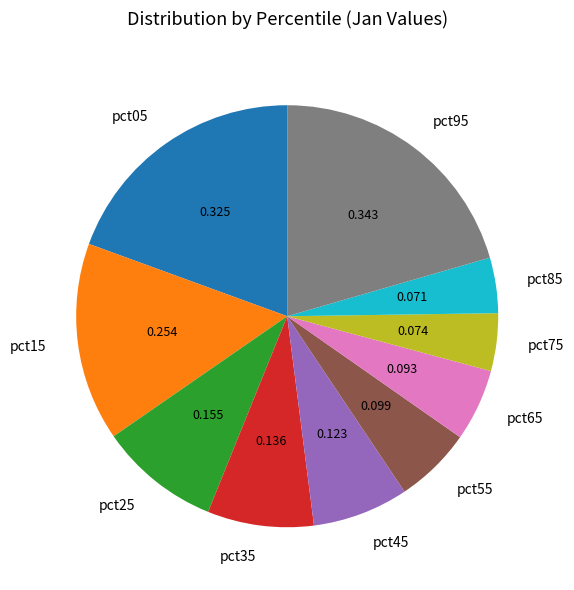

Count the number of slices in the pie.

10